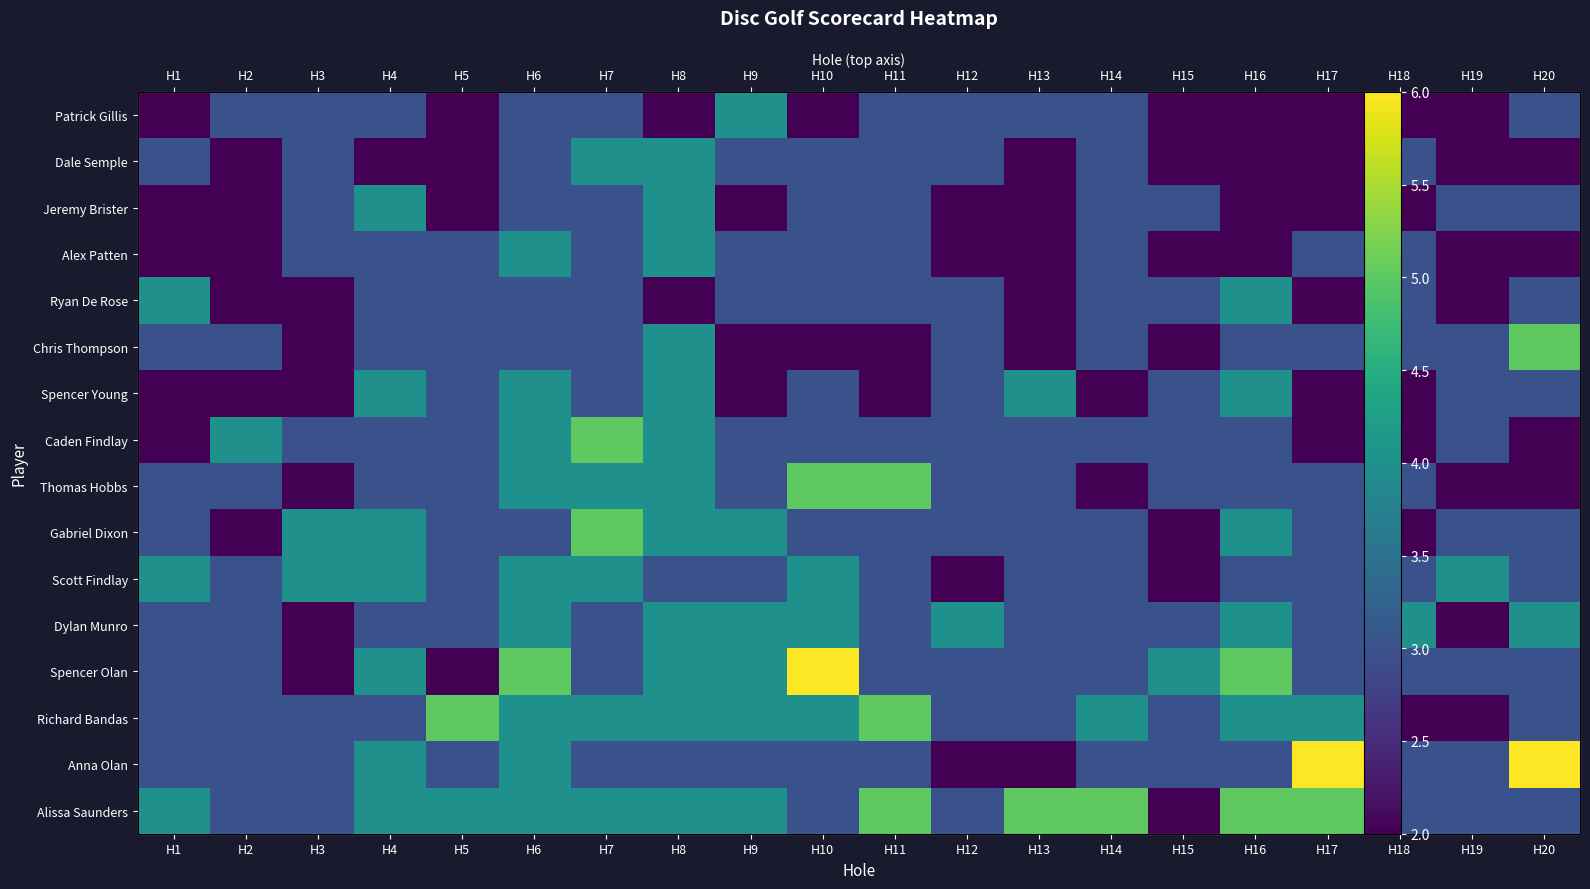

True or false: Alissa Saunders has a value of 6 at H9.

False